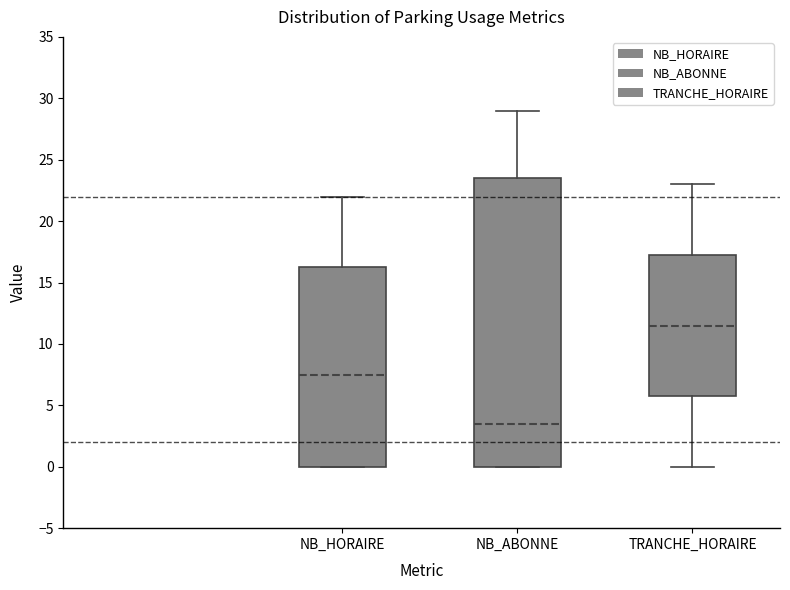

Reading left to right, transcribe this box plot: for each box, give where its median line is, the range the box spans, and where its two whiskers end, as read against the y-axis. The values are not printed on the chart, so give them approximately, as read against the axis.

NB_HORAIRE: median 7.5, box 0.0 to 16.5, whiskers 0.0 to 22.0
NB_ABONNE: median 3.5, box 0.0 to 23.5, whiskers 0.0 to 29.0
TRANCHE_HORAIRE: median 11.5, box 6.0 to 17.5, whiskers 0.0 to 23.0